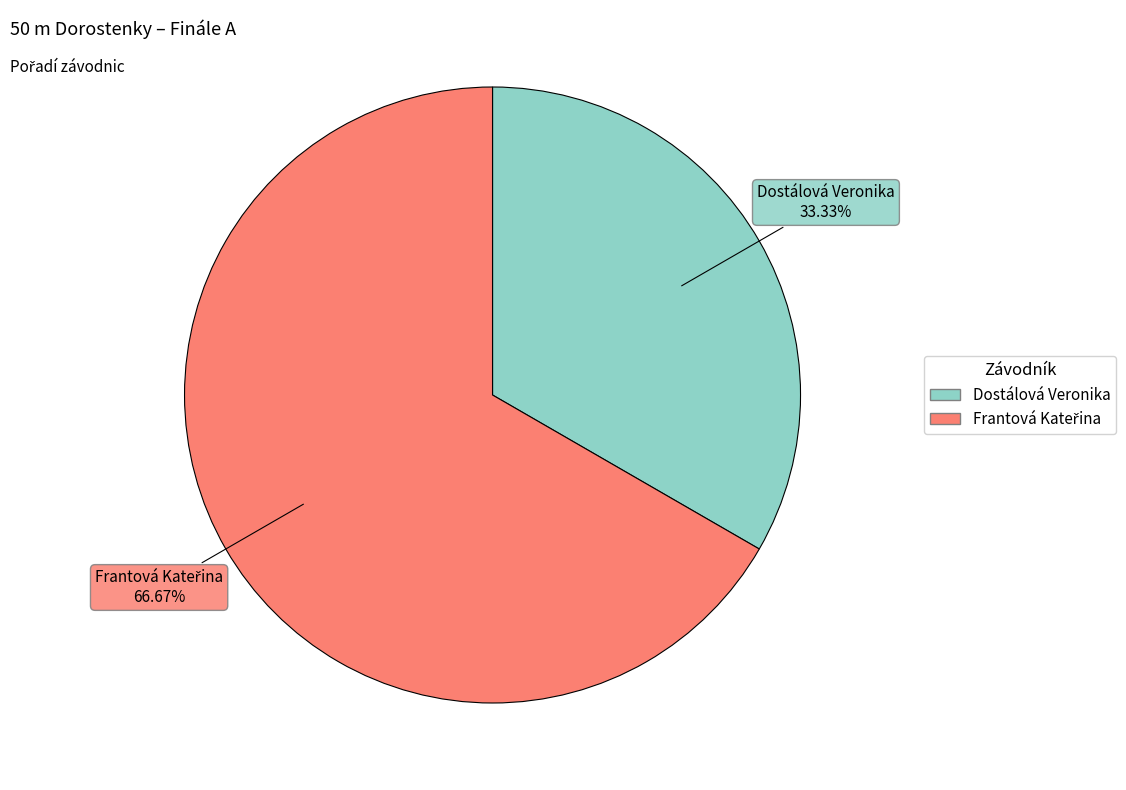

How many segments does this pie chart have?

2